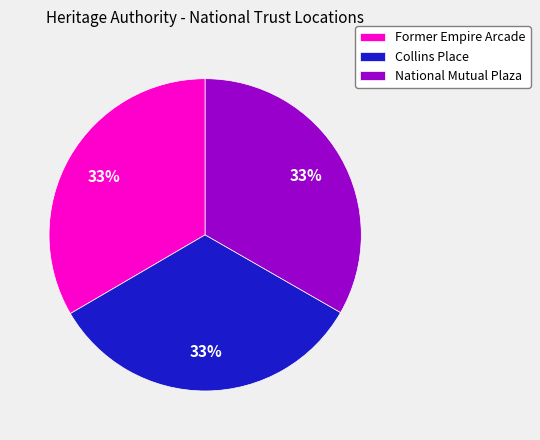

To the nearest percent, what percentage of the pie is National Mutual Plaza?

33%